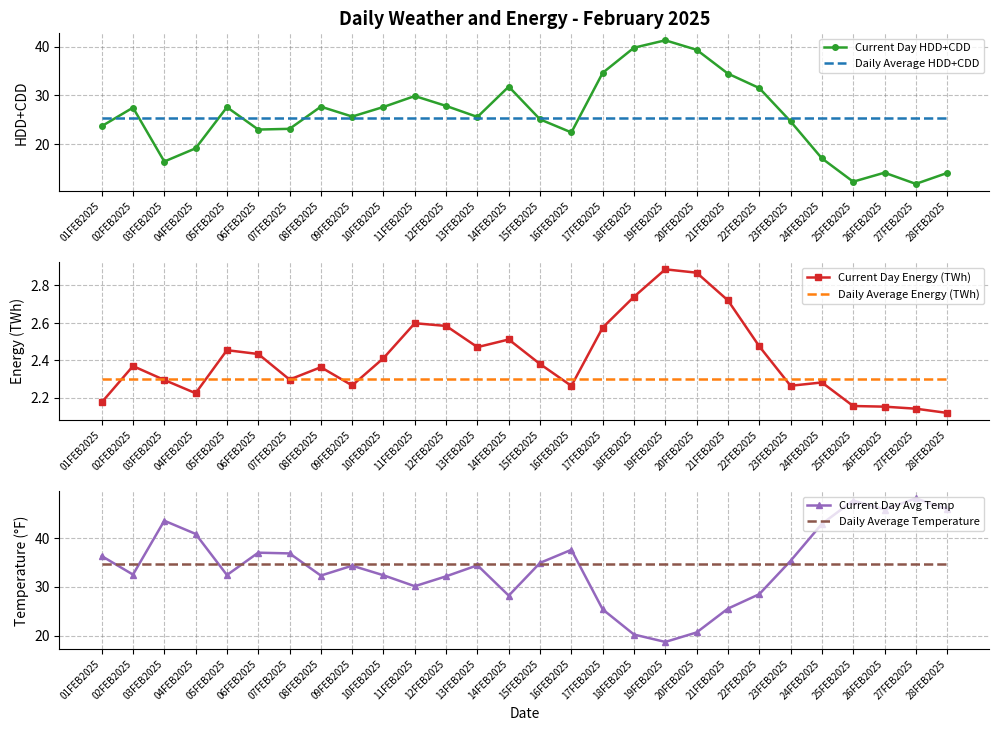

What is the value of the Daily Average Energy (TWh) point at the 5th from the left?

2.3